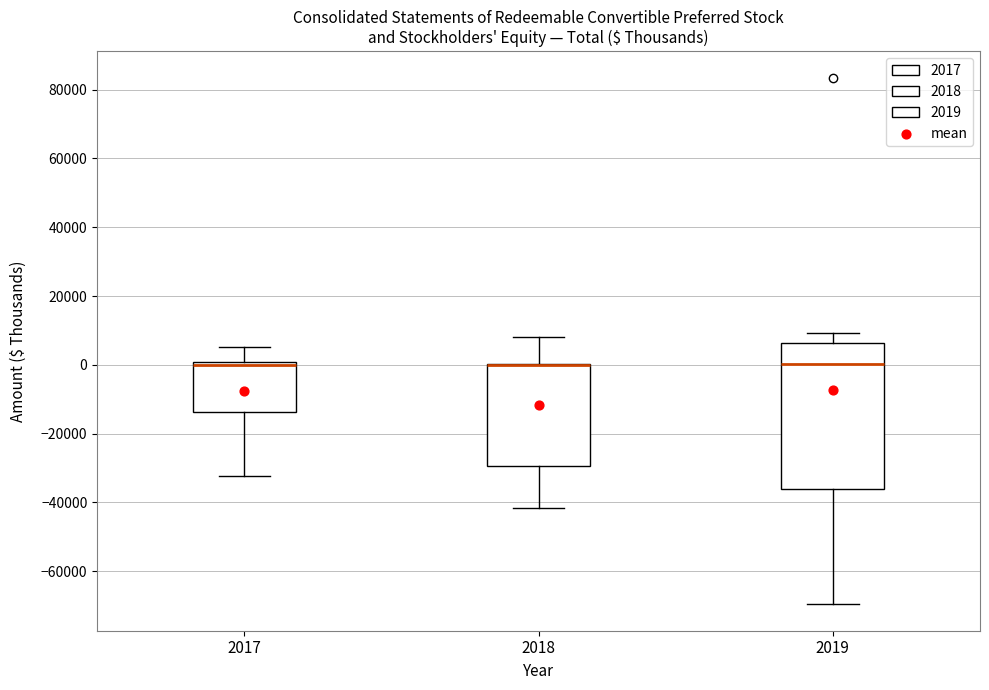

Reading left to right, transcribe this box plot: for each box, give where its median line is, the range the box spans, and where its two whiskers end, as read against the y-axis. The values are not printed on the chart, so give them approximately, as read against the axis.

2017: median 0 (just below the box's upper edge), box -14000 to 0, whiskers -32000 to 6000
2018: median 0 (drawn on the box's upper edge), box -30000 to 0, whiskers -42000 to 8000
2019: median 0, box -36000 to 6000, whiskers -70000 to 10000